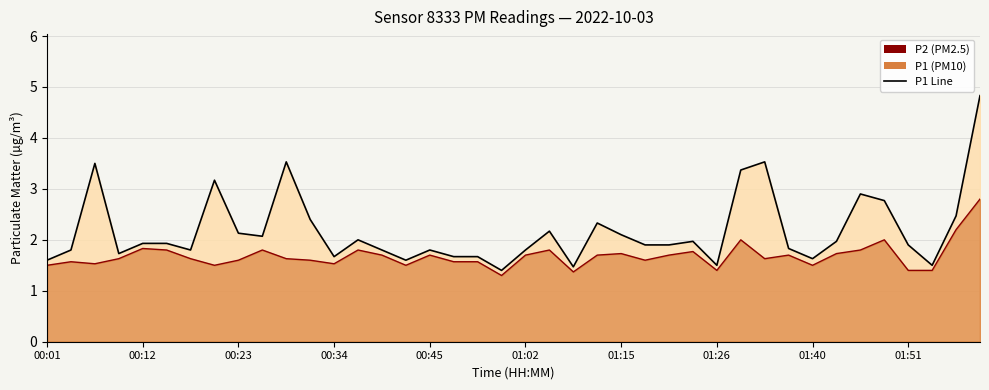

The P2 series shows 1.5 at 00:34. True or false?

True